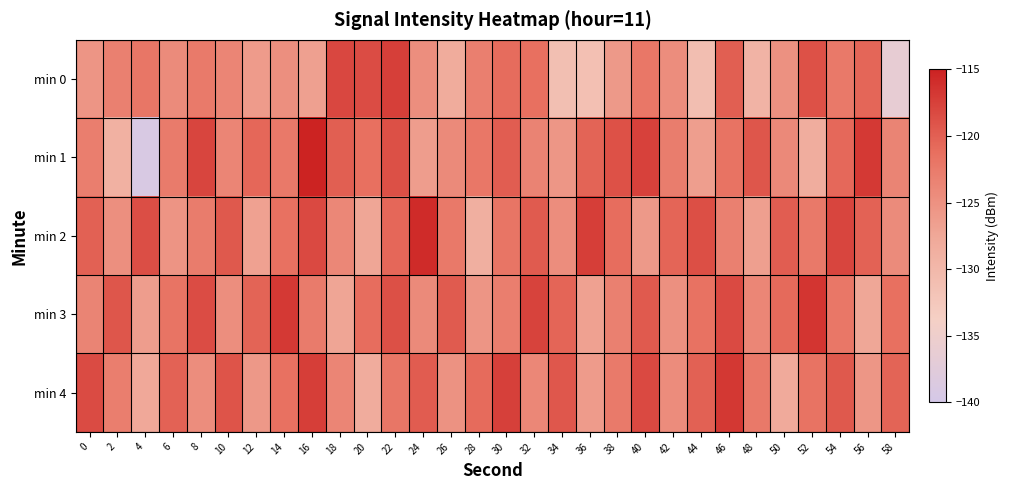

How many distinct data groups are displayed?

5